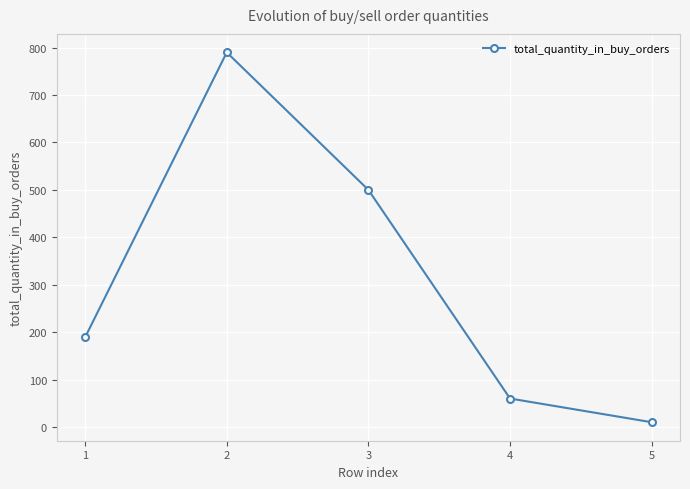

How many data points does each series have?

5